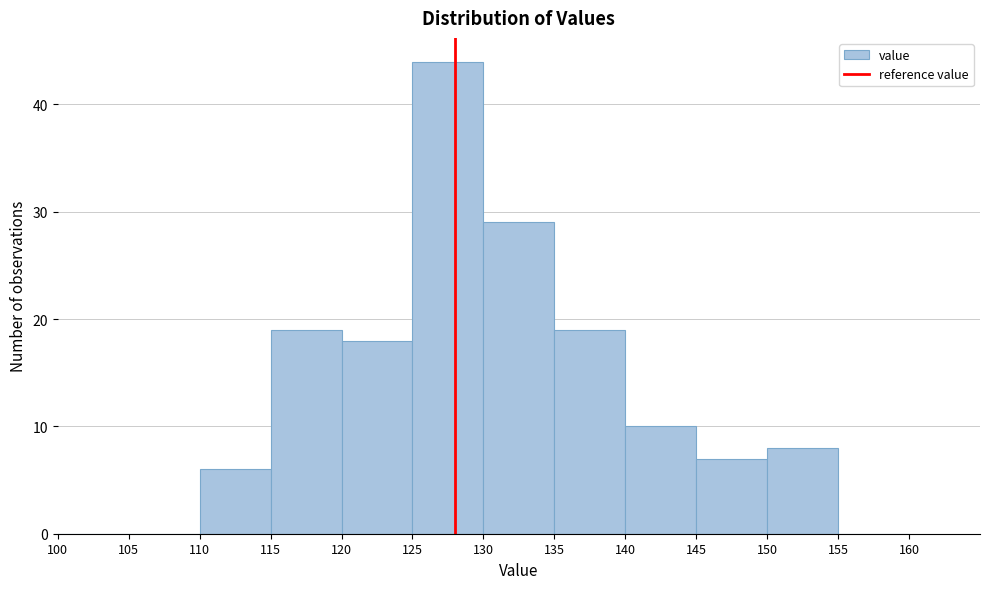

Which range on the x-axis has the tallest bar?

125 to 130